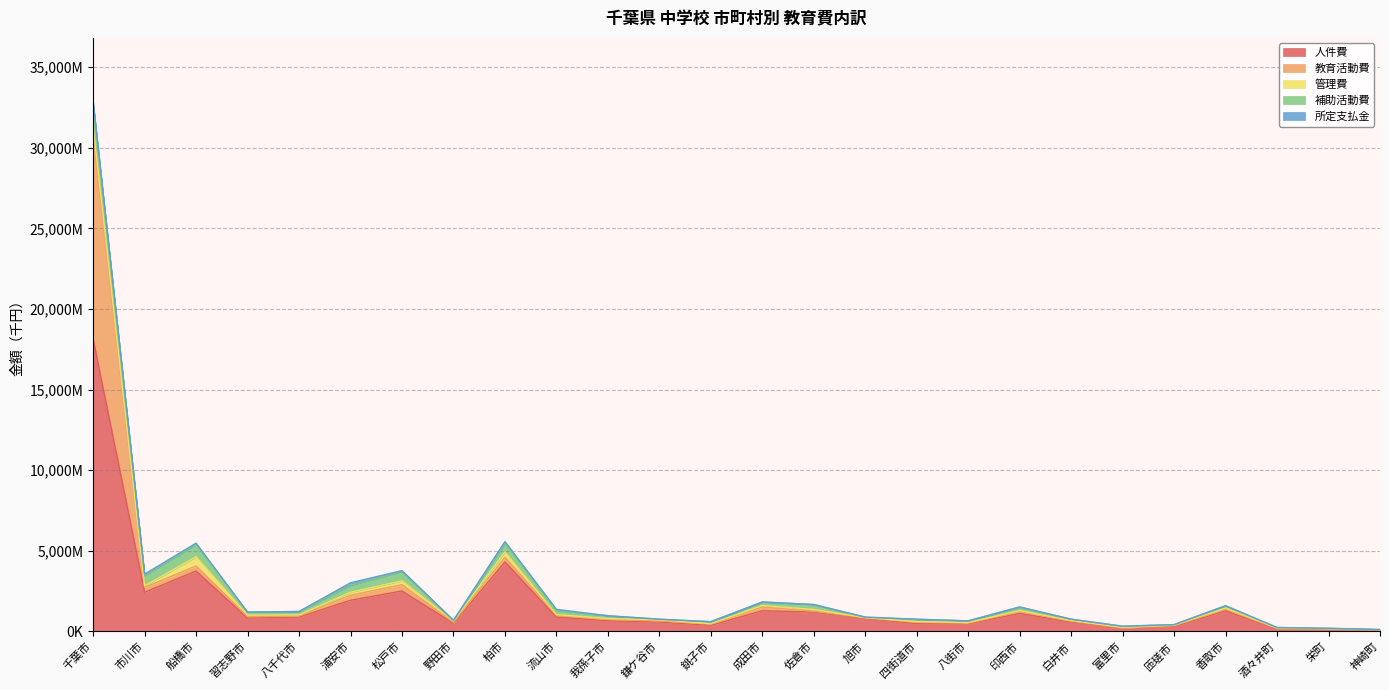

What is the label of the 9th point from the right?

八街市